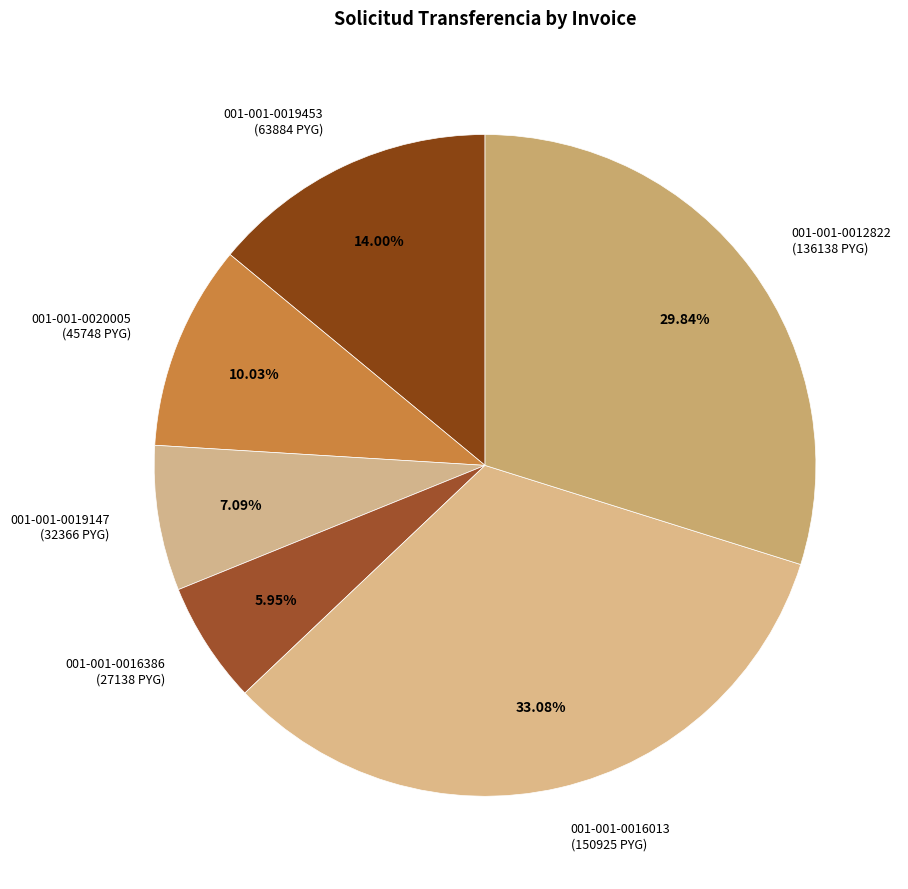

Count the number of slices in the pie.

6